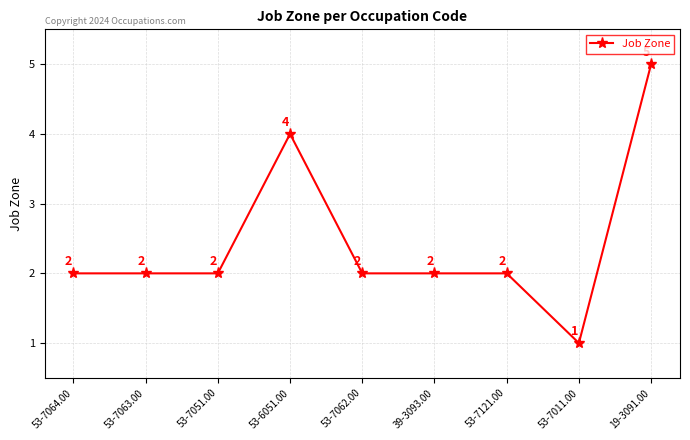

How many data points does each series have?

9